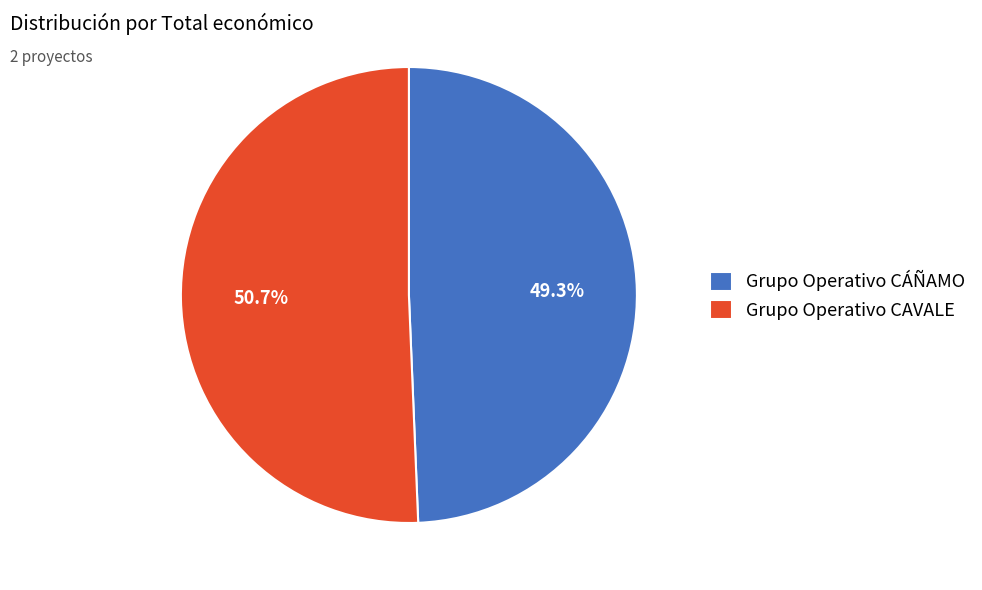

To the nearest percent, what is the average slice percentage?

50%